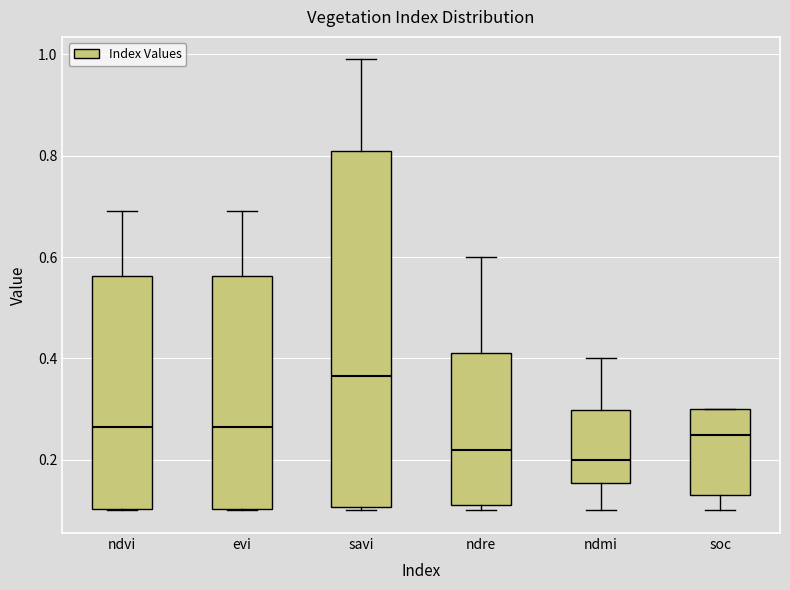

Where is the upper edge of the box for ndmi on the y-axis? The values are not printed on the chart, so give them approximately, as read against the axis.

0.30